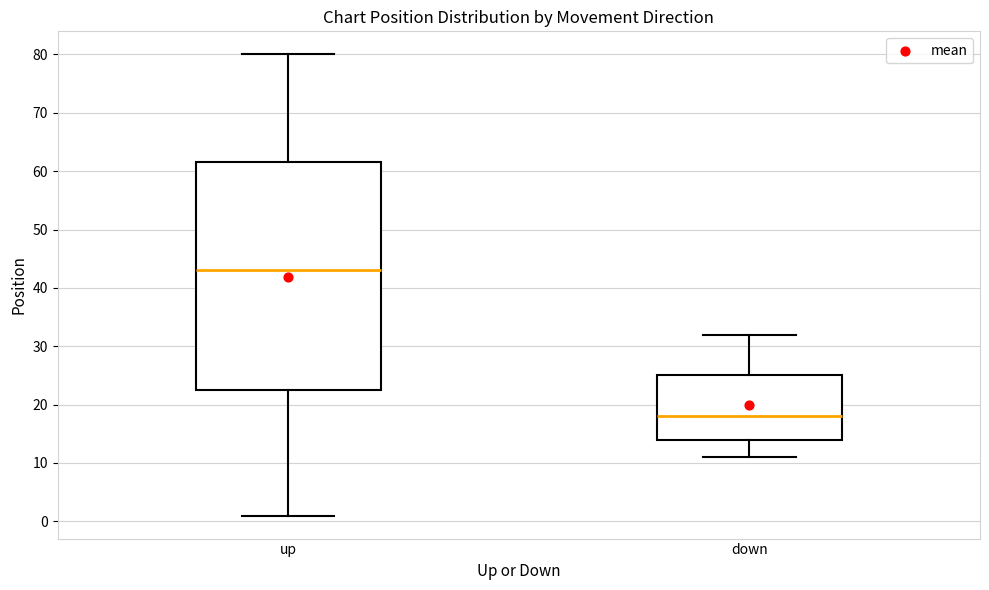

Reading left to right, transcribe this box plot: for each box, give where its median line is, the range the box spans, and where its two whiskers end, as read against the y-axis. The values are not printed on the chart, so give them approximately, as read against the axis.

up: median 43, box 23 to 62, whiskers 1 to 80
down: median 18, box 14 to 25, whiskers 11 to 32